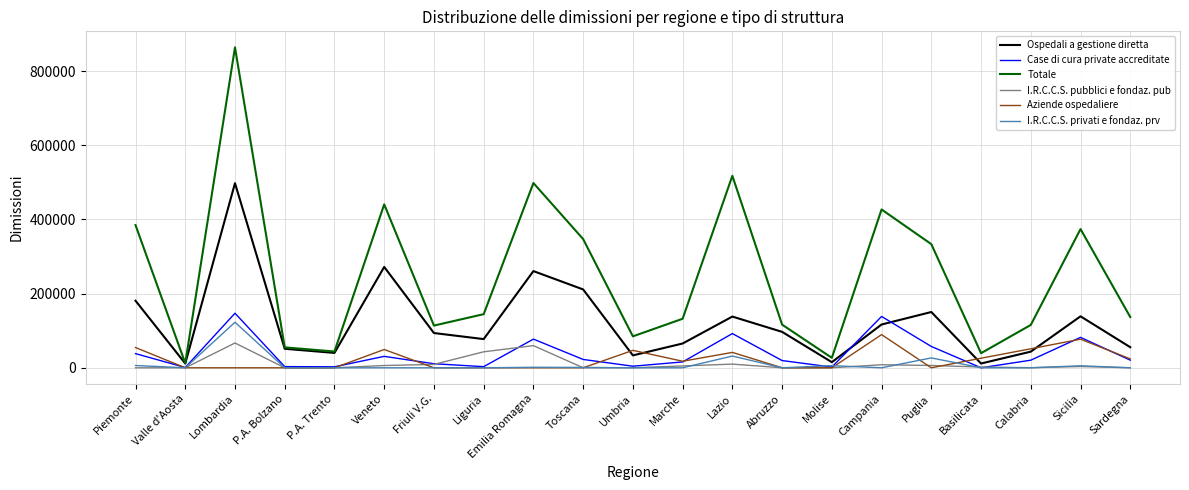

Which series has the widest spread of values?

Totale